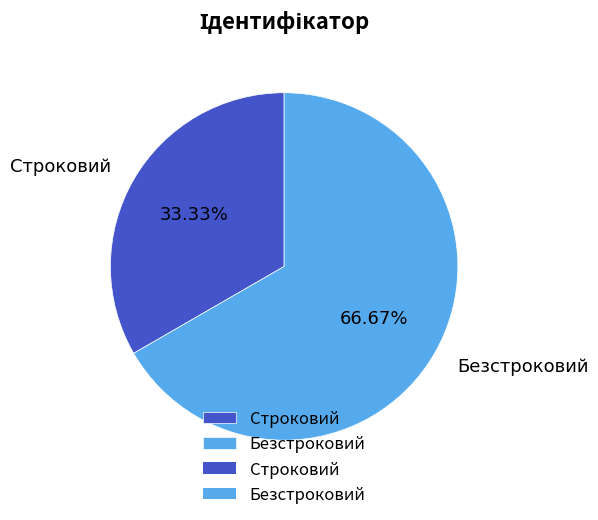

The Безстроковий slice represents 67% of the pie. True or false?

True